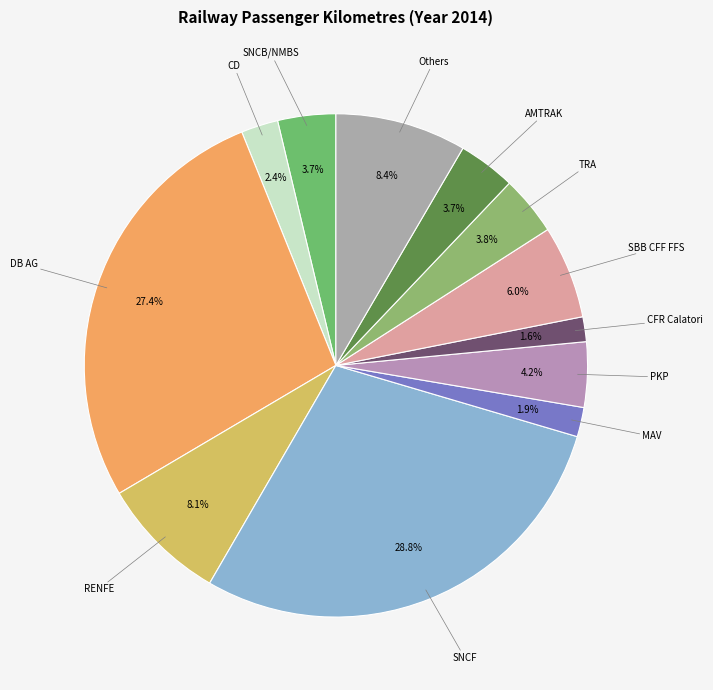

Between SNCF and RENFE, which is larger?

SNCF